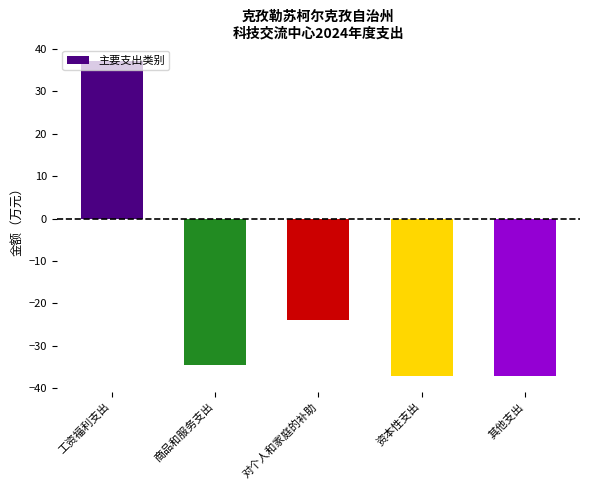

What is the value of the 5th bar from the left?

-37.1